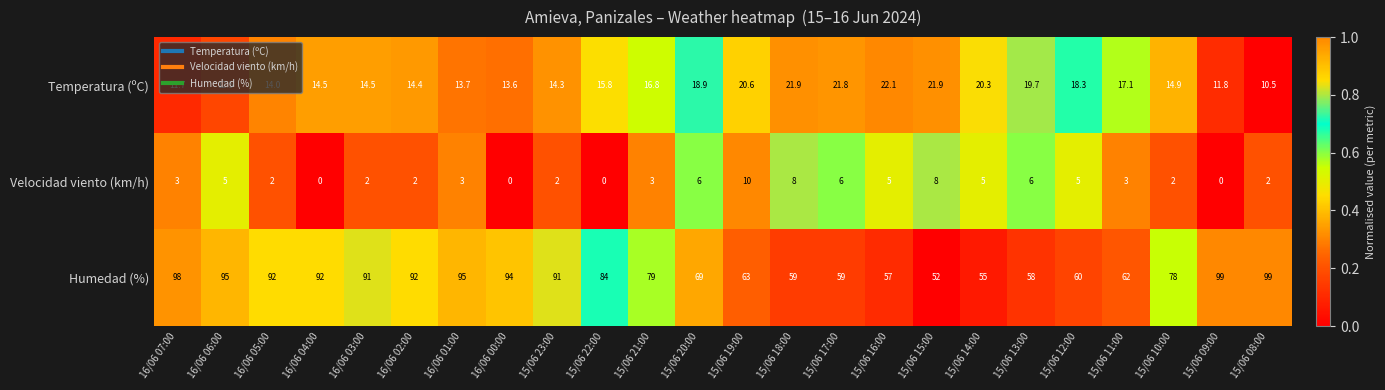

At which category is the sum across all series the highest?

16/06 07:00